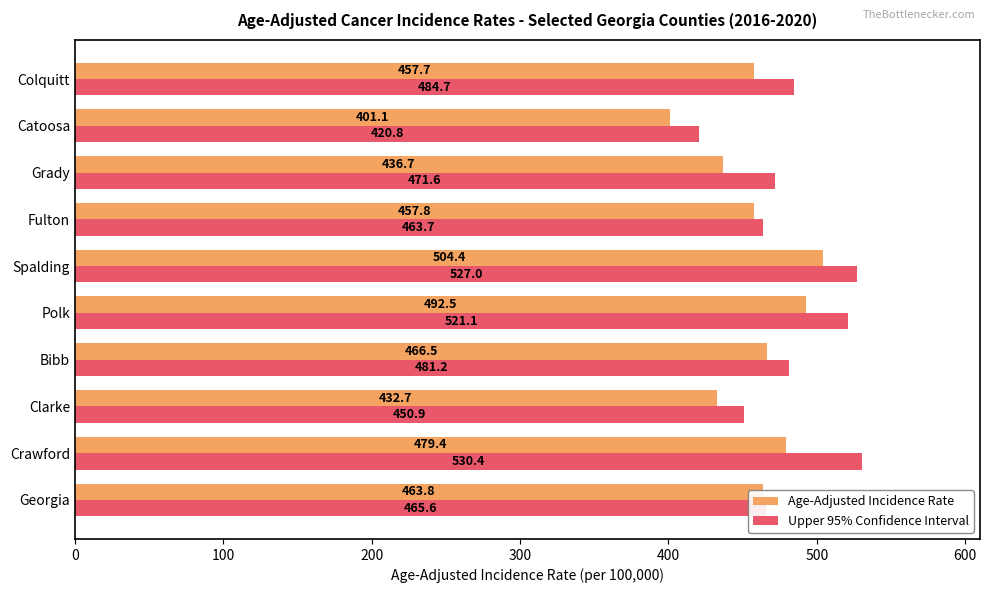

Which label corresponds to the smallest value in the chart?

Catoosa